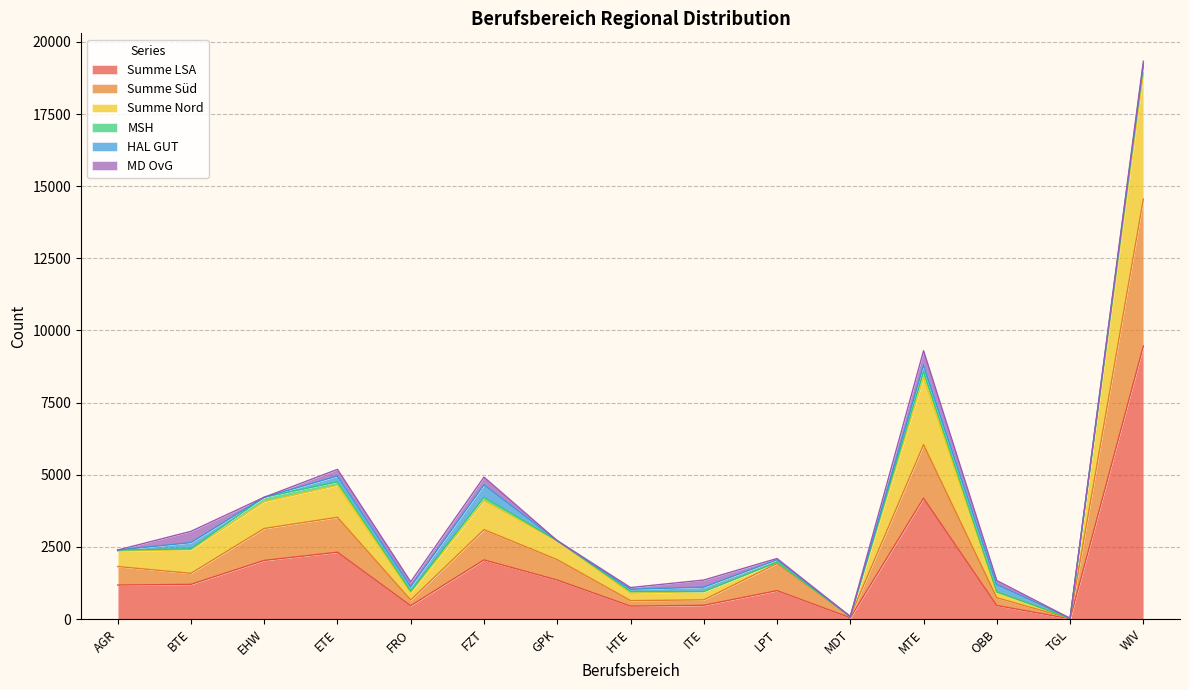

True or false: Summe LSA and Summe Süd intersect in this chart.

False